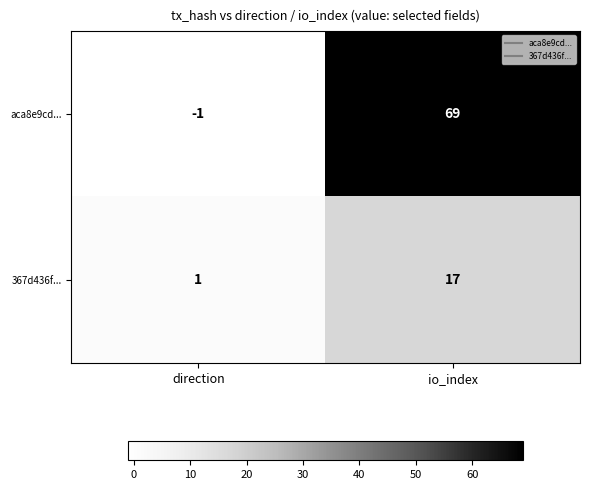

At which category does the chart reach its peak across all series?

io_index